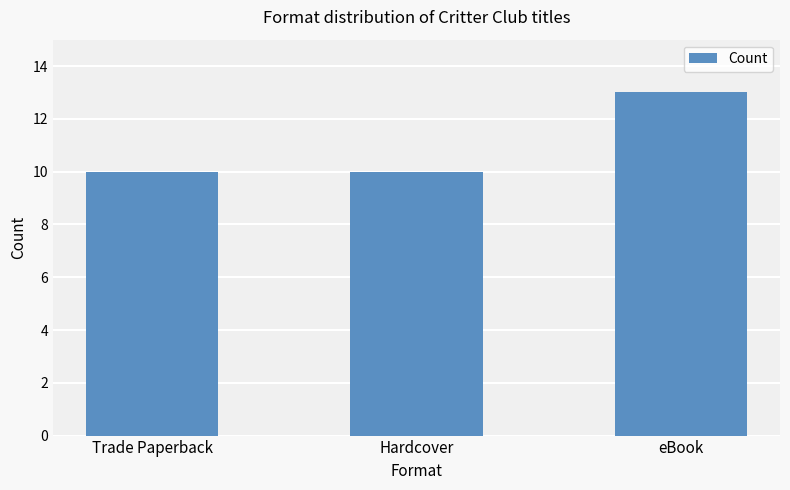

What is the change in value from Hardcover to eBook?

+3